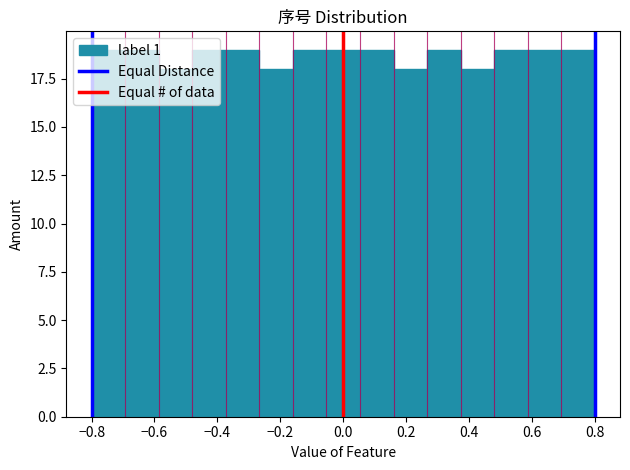

Reading left to right, list every bar in this chart as the range it spans on the x-axis followed by its height. Neither the bar edges nor the heights are printed on the chart, so give them approximately, as read against the axes.

-0.80 to -0.70: 19
-0.70 to -0.58: 19
-0.58 to -0.48: 18
-0.48 to -0.38: 19
-0.38 to -0.26: 19
-0.26 to -0.16: 18
-0.16 to -0.06: 19
-0.06 to 0.06: 19
0.06 to 0.16: 19
0.16 to 0.26: 18
0.26 to 0.38: 19
0.38 to 0.48: 18
0.48 to 0.58: 19
0.58 to 0.70: 19
0.70 to 0.80: 19